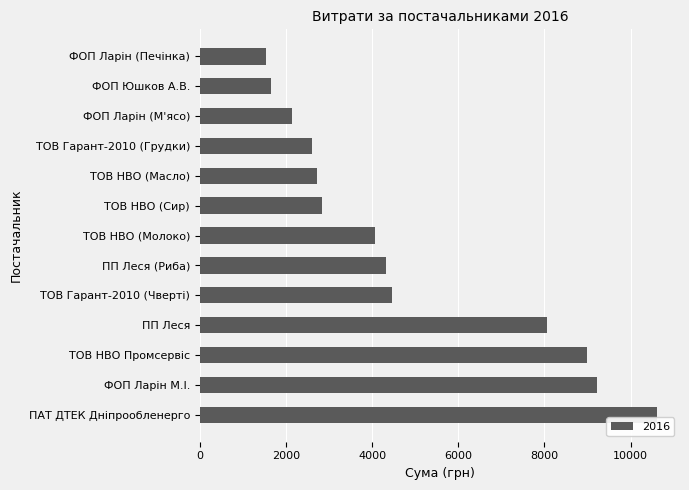

Read the value at ФОП Ларін (М'ясо).

2152.8